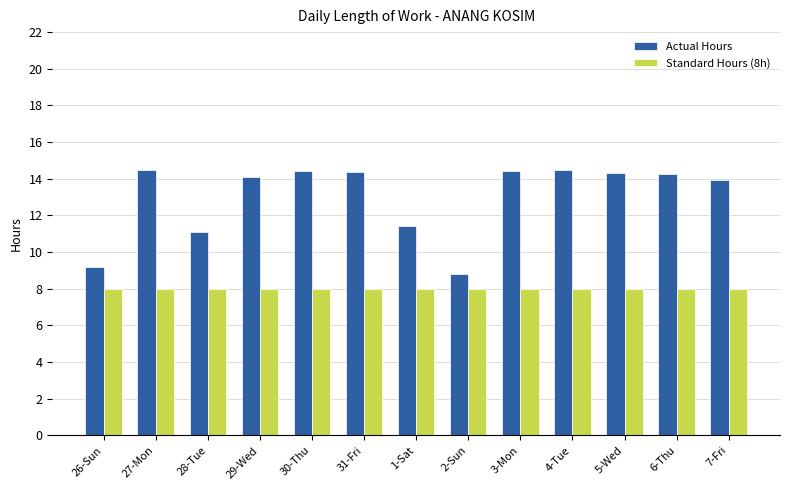

How many bars are there in each group?

2